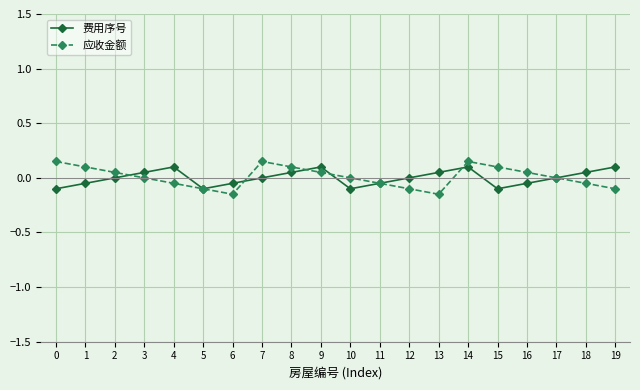

How many distinct data groups are displayed?

2